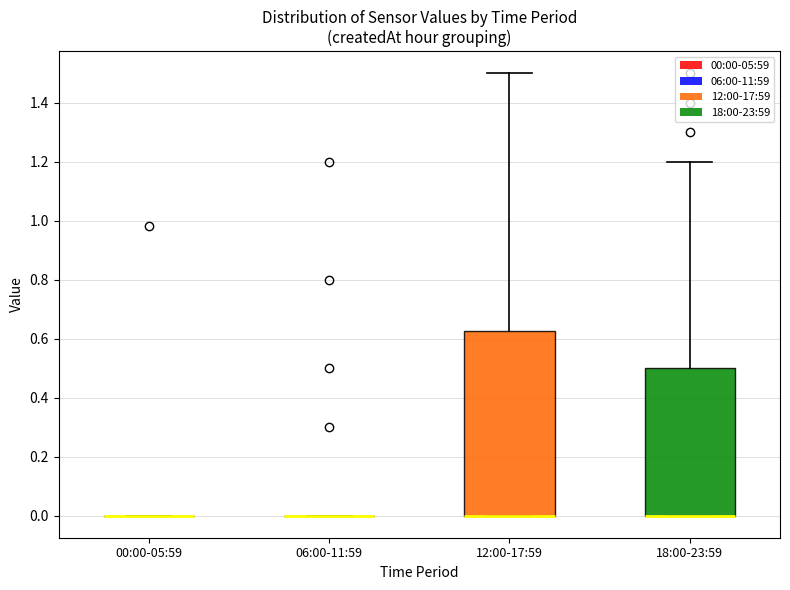

Reading left to right, transcribe this box plot: for each box, give where its median line is, the range the box spans, and where its two whiskers end, as read against the y-axis. The values are not printed on the chart, so give them approximately, as read against the axis.

00:00-05:59: box collapsed to a line at 0.00, whiskers 0.00 to 0.00
06:00-11:59: box collapsed to a line at 0.00, whiskers 0.00 to 0.00
12:00-17:59: median 0.00 (drawn on the box's lower edge), box 0.00 to 0.62, whiskers 0.00 to 1.50
18:00-23:59: median 0.00 (drawn on the box's lower edge), box 0.00 to 0.50, whiskers 0.00 to 1.20